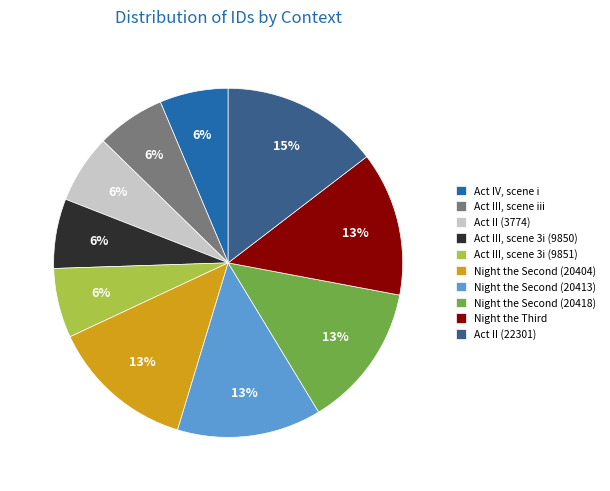

Count the number of slices in the pie.

10